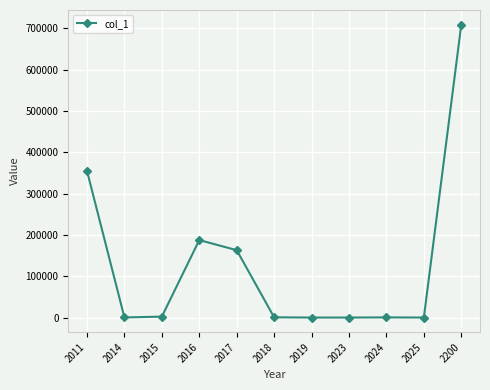

Is it true that the value at 2019 is 1?

True